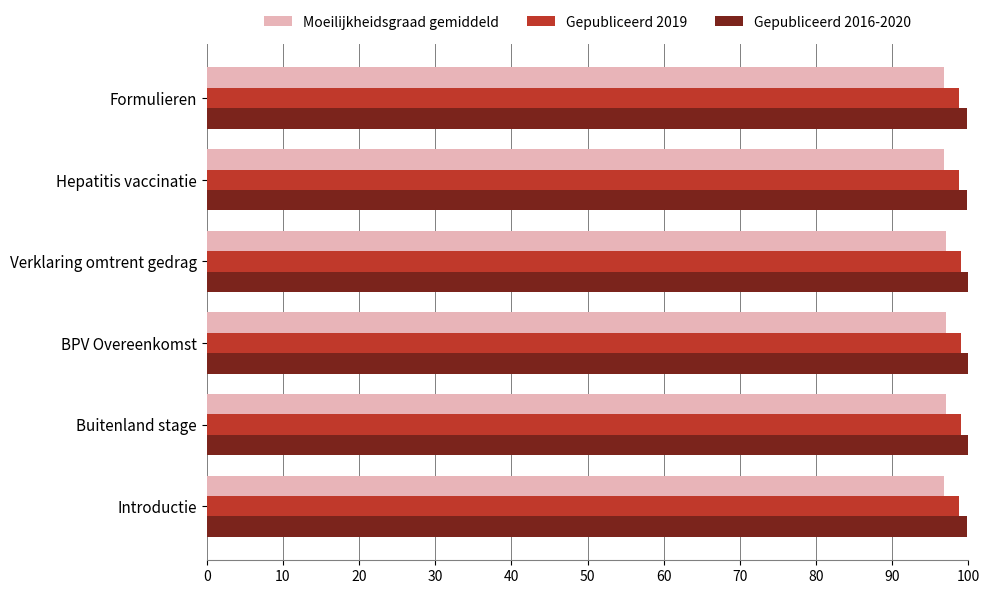

What is the difference between the highest and lowest values at Buitenland stage?

3.0